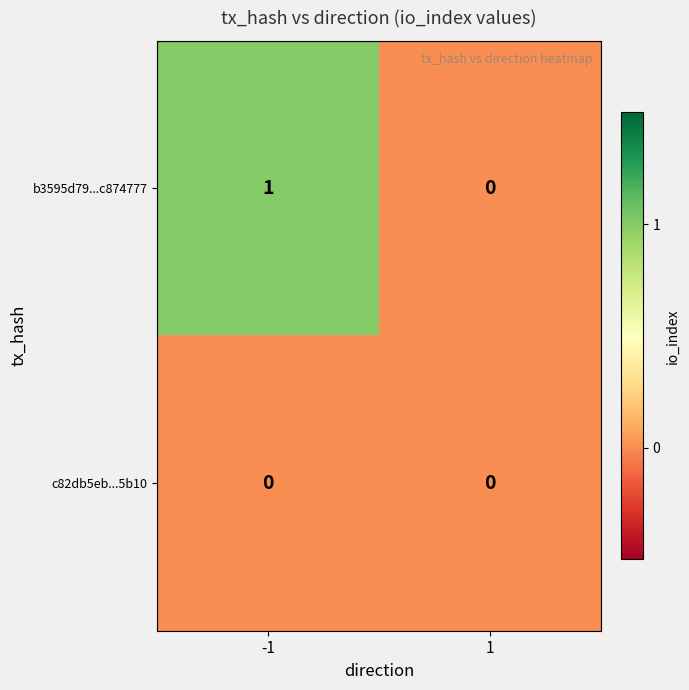

Rank the series at -1 from lowest to highest value.

c82db5eb...5b10, b3595d79...c874777